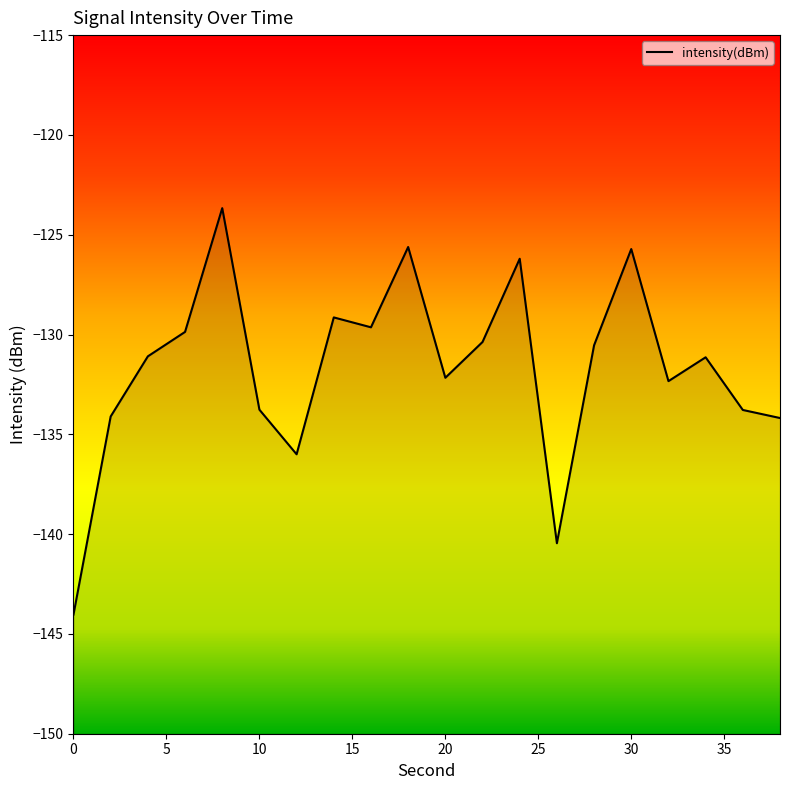

What is the greatest value displayed?

-123.7